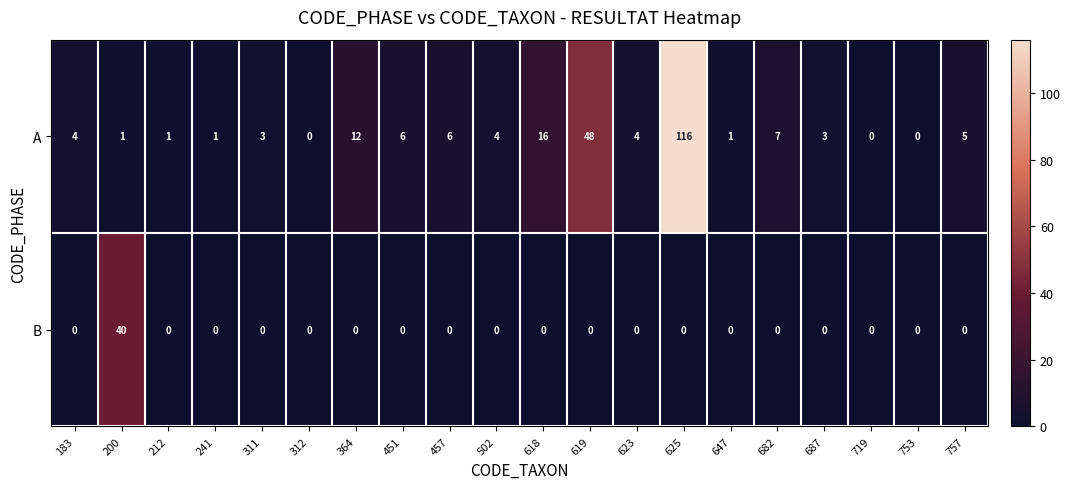

The A series shows 0 at 312. True or false?

True